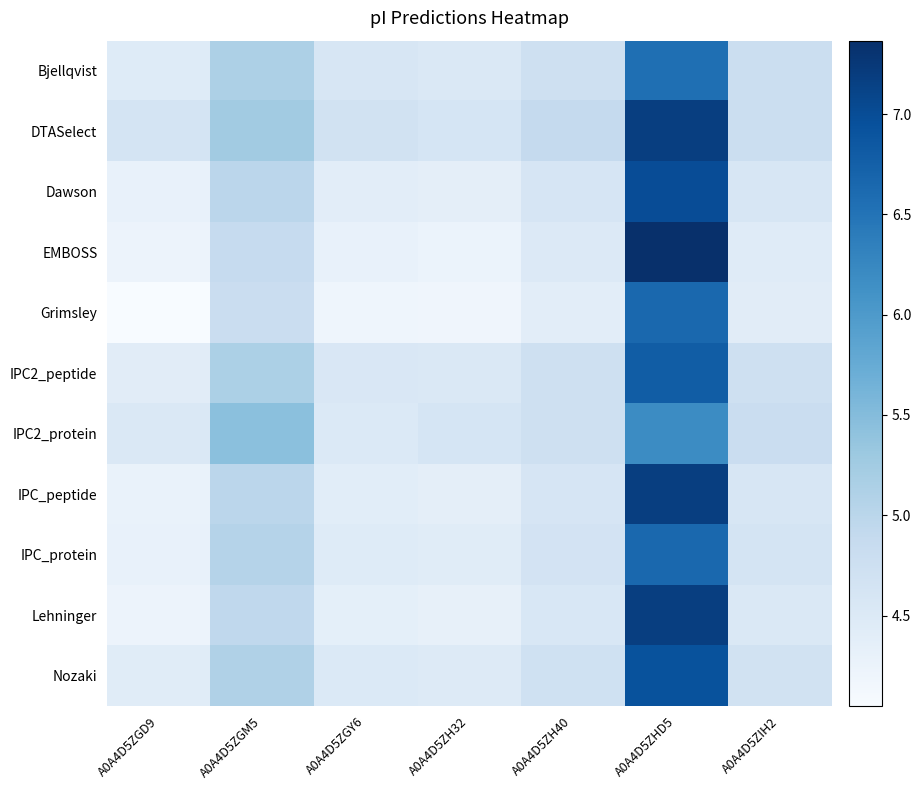

Reading left to right, transcribe all the data shown in this chart.

Bjellqvist: A0A4D5ZGD9=4.5	A0A4D5ZGM5=5.1	A0A4D5ZGY6=4.6	A0A4D5ZH32=4.5	A0A4D5ZH40=4.7	A0A4D5ZHD5=6.6	A0A4D5ZIH2=4.8
DTASelect: A0A4D5ZGD9=4.6	A0A4D5ZGM5=5.2	A0A4D5ZGY6=4.7	A0A4D5ZH32=4.6	A0A4D5ZH40=4.9	A0A4D5ZHD5=7.2	A0A4D5ZIH2=4.8
Dawson: A0A4D5ZGD9=4.3	A0A4D5ZGM5=5.0	A0A4D5ZGY6=4.4	A0A4D5ZH32=4.4	A0A4D5ZH40=4.6	A0A4D5ZHD5=7.0	A0A4D5ZIH2=4.6
EMBOSS: A0A4D5ZGD9=4.2	A0A4D5ZGM5=4.9	A0A4D5ZGY6=4.3	A0A4D5ZH32=4.3	A0A4D5ZH40=4.5	A0A4D5ZHD5=7.4	A0A4D5ZIH2=4.4
Grimsley: A0A4D5ZGD9=4.0	A0A4D5ZGM5=4.8	A0A4D5ZGY6=4.2	A0A4D5ZH32=4.2	A0A4D5ZH40=4.4	A0A4D5ZHD5=6.6	A0A4D5ZIH2=4.4
IPC2_peptide: A0A4D5ZGD9=4.4	A0A4D5ZGM5=5.1	A0A4D5ZGY6=4.5	A0A4D5ZH32=4.5	A0A4D5ZH40=4.7	A0A4D5ZHD5=6.8	A0A4D5ZIH2=4.7
IPC2_protein: A0A4D5ZGD9=4.5	A0A4D5ZGM5=5.4	A0A4D5ZGY6=4.5	A0A4D5ZH32=4.6	A0A4D5ZH40=4.7	A0A4D5ZHD5=6.2	A0A4D5ZIH2=4.8
IPC_peptide: A0A4D5ZGD9=4.3	A0A4D5ZGM5=5.0	A0A4D5ZGY6=4.4	A0A4D5ZH32=4.4	A0A4D5ZH40=4.6	A0A4D5ZHD5=7.2	A0A4D5ZIH2=4.6
IPC_protein: A0A4D5ZGD9=4.3	A0A4D5ZGM5=5.1	A0A4D5ZGY6=4.5	A0A4D5ZH32=4.4	A0A4D5ZH40=4.6	A0A4D5ZHD5=6.6	A0A4D5ZIH2=4.6
Lehninger: A0A4D5ZGD9=4.2	A0A4D5ZGM5=4.9	A0A4D5ZGY6=4.4	A0A4D5ZH32=4.3	A0A4D5ZH40=4.6	A0A4D5ZHD5=7.2	A0A4D5ZIH2=4.5
Nozaki: A0A4D5ZGD9=4.4	A0A4D5ZGM5=5.1	A0A4D5ZGY6=4.5	A0A4D5ZH32=4.5	A0A4D5ZH40=4.7	A0A4D5ZHD5=6.9	A0A4D5ZIH2=4.7